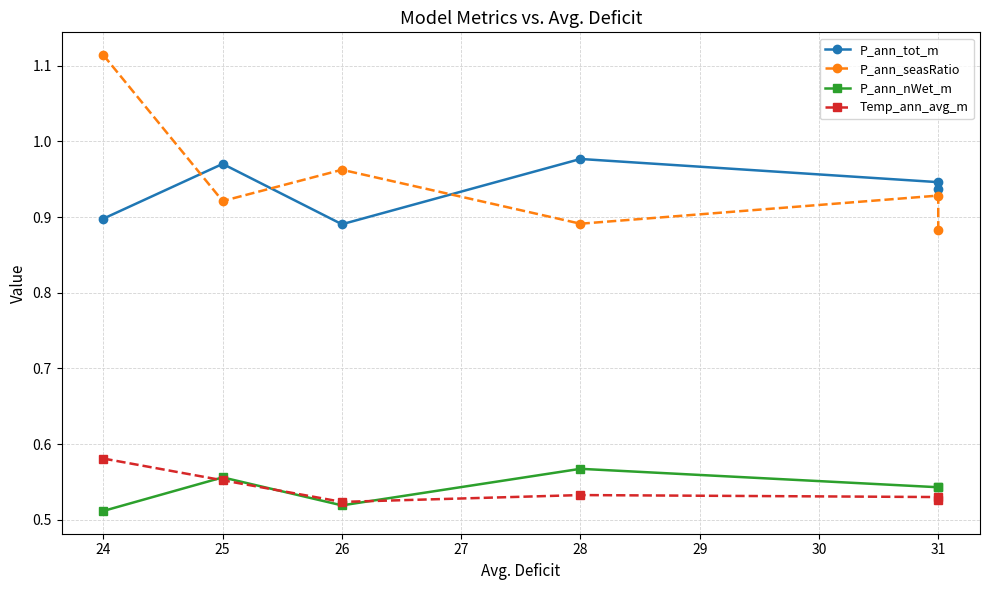

What is the spread (max minus min) of values at 26?

0.4